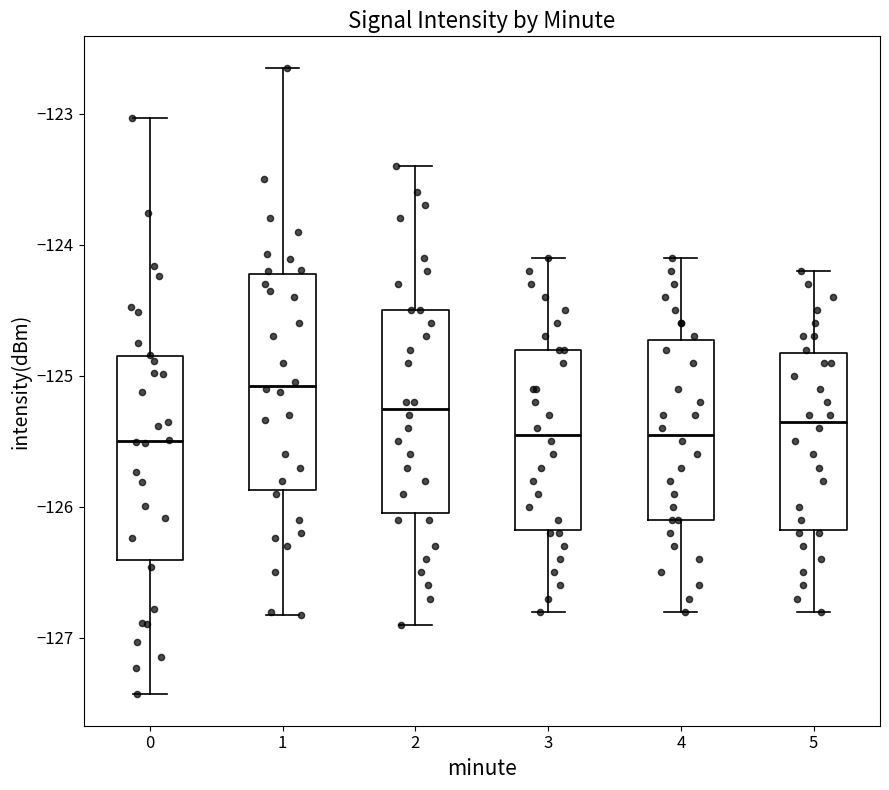

Reading left to right, transcribe this box plot: for each box, give where its median line is, the range the box spans, and where its two whiskers end, as read against the y-axis. The values are not printed on the chart, so give them approximately, as read against the axis.

0: median -125.5, box -126.4 to -124.9, whiskers -127.4 to -123.0
1: median -125.1, box -125.9 to -124.2, whiskers -126.8 to -122.6
2: median -125.2, box -126.0 to -124.5, whiskers -126.9 to -123.4
3: median -125.4, box -126.2 to -124.8, whiskers -126.8 to -124.1
4: median -125.4, box -126.1 to -124.7, whiskers -126.8 to -124.1
5: median -125.3, box -126.2 to -124.8, whiskers -126.8 to -124.2